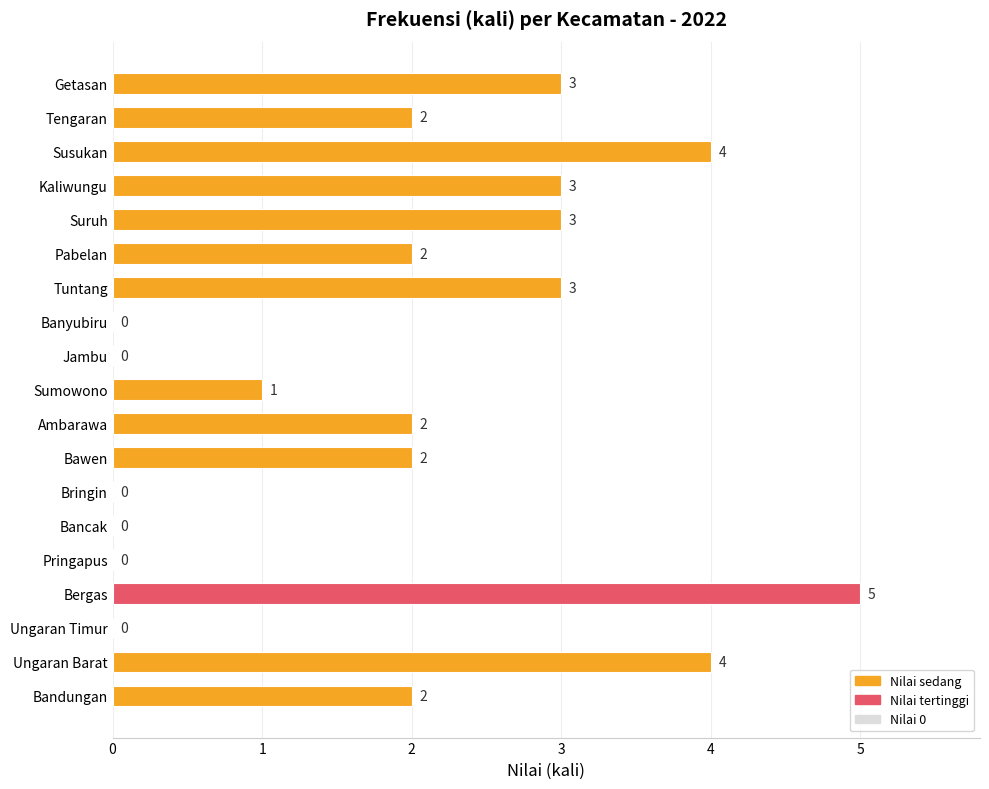

How many values are between 0 and 3?

16